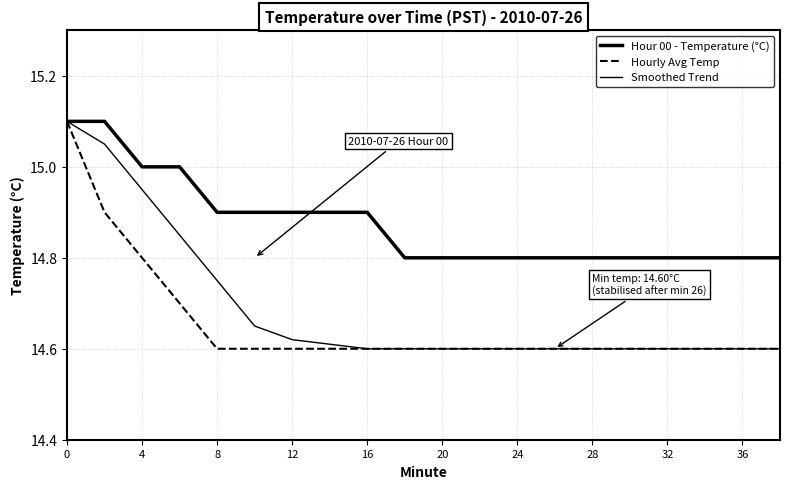

Does the chart display data point markers on the line(s)?

No